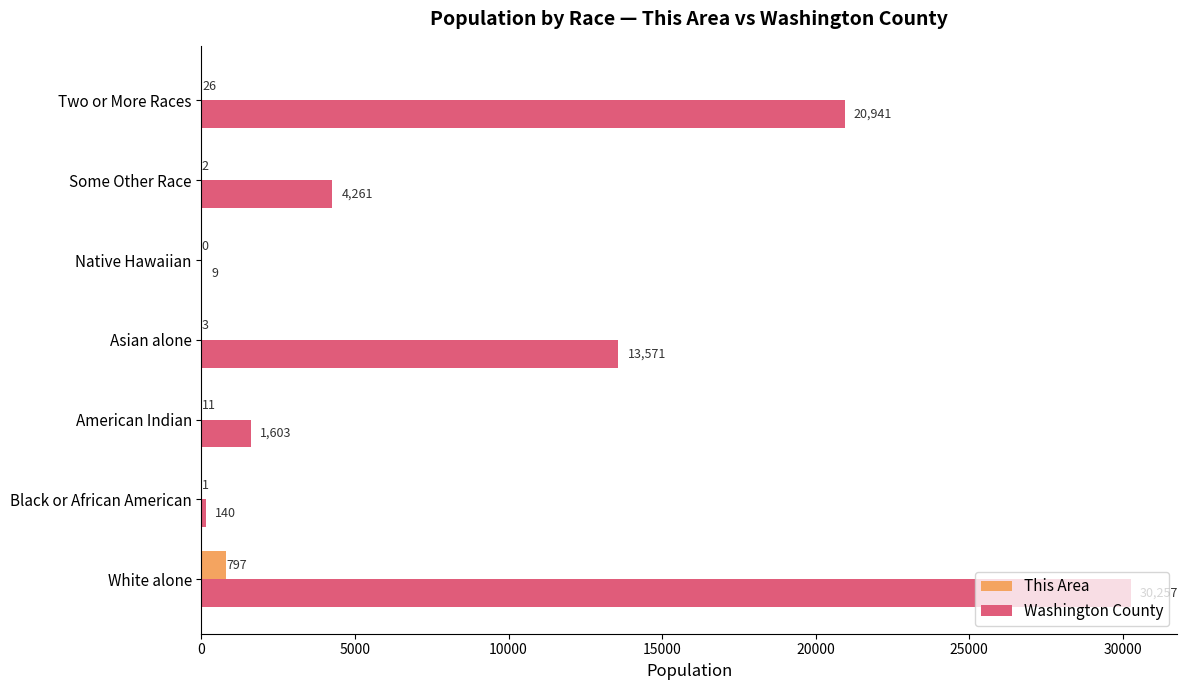

Which series has the largest total across all categories?

Washington County